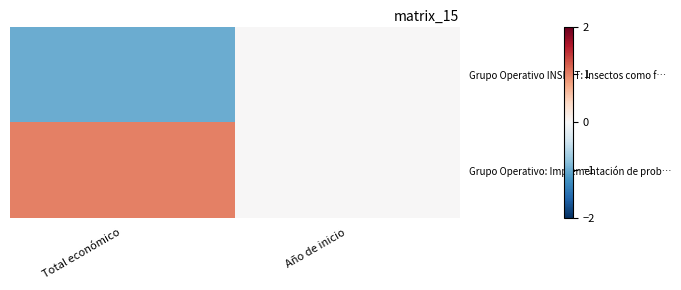

Between Año de inicio and Total económico, which is larger?

Año de inicio